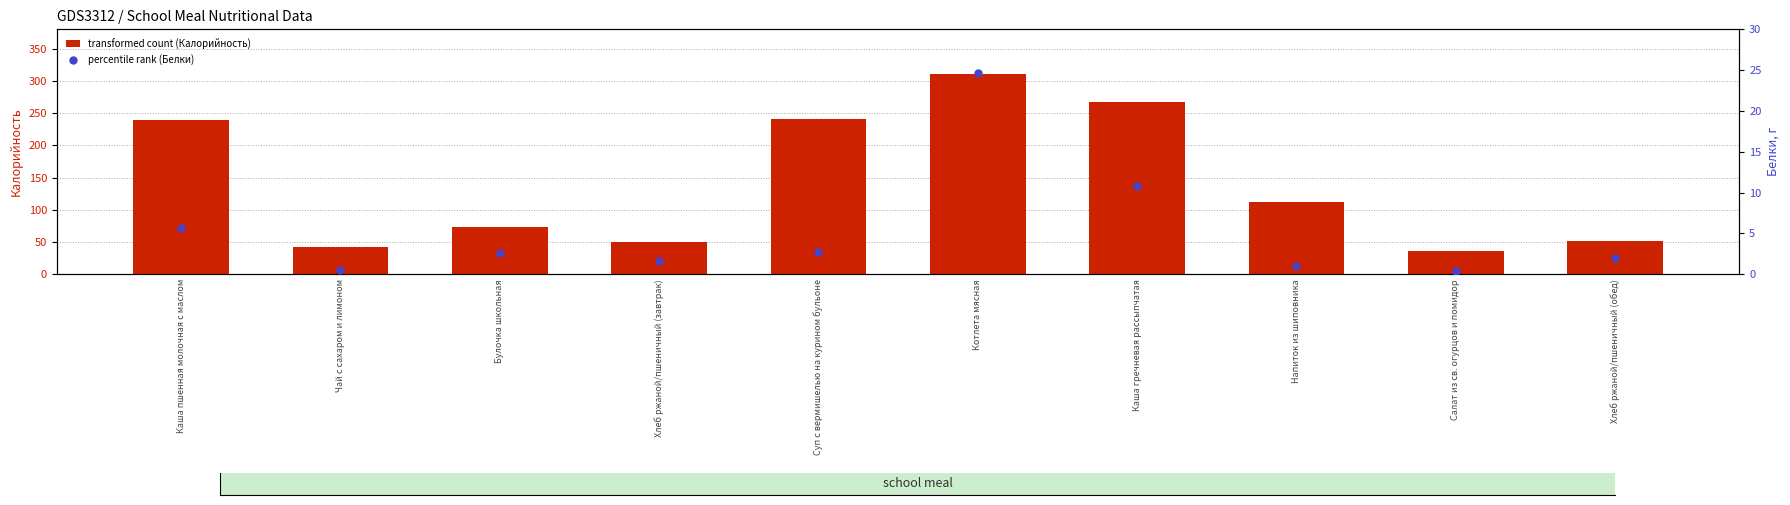

Is the value of percentile rank (Белки) at Булочка школьная greater than the value of transformed count (Калорийность) at Каша пшенная молочная с маслом?

No